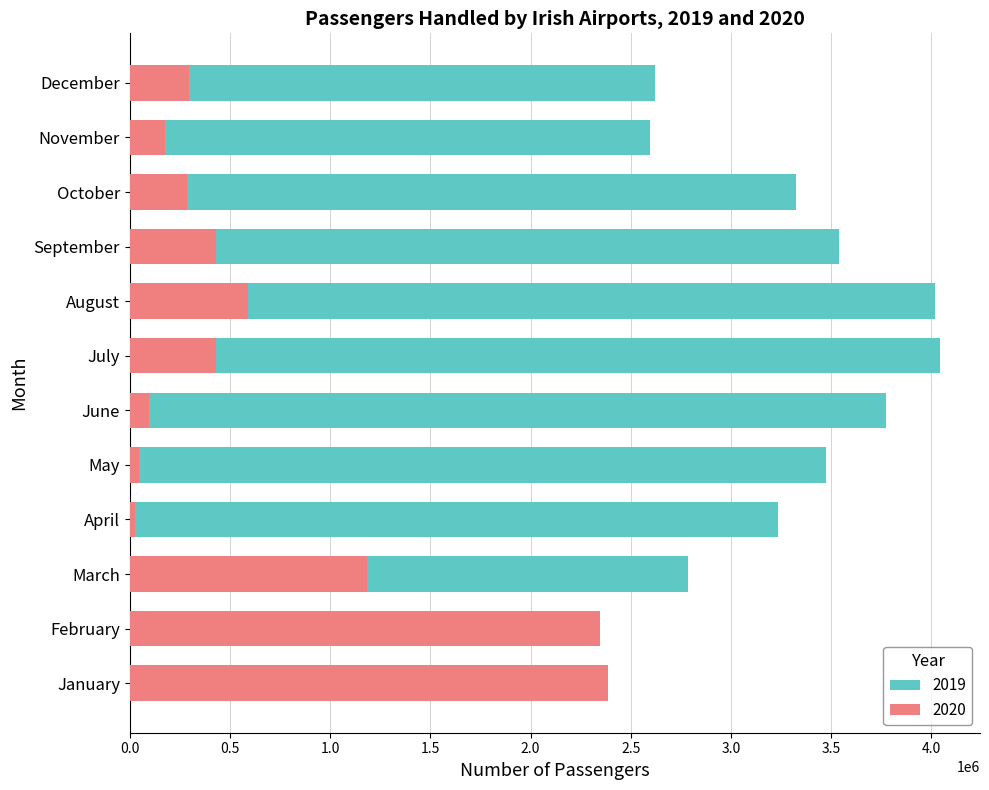

What is the total value across all series at April?

3258030